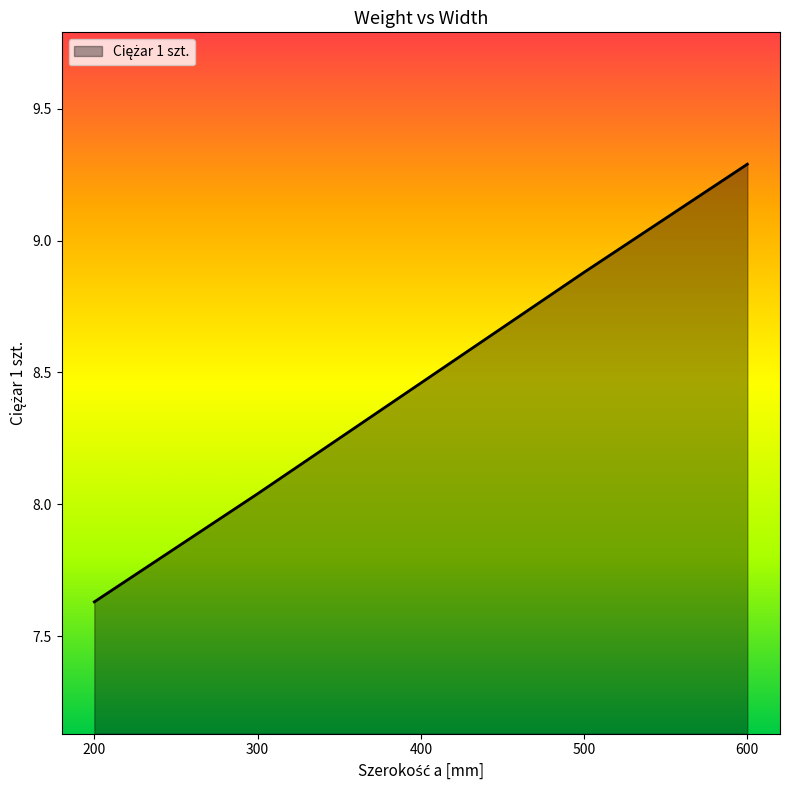

At which label is the value closest to 8?

300